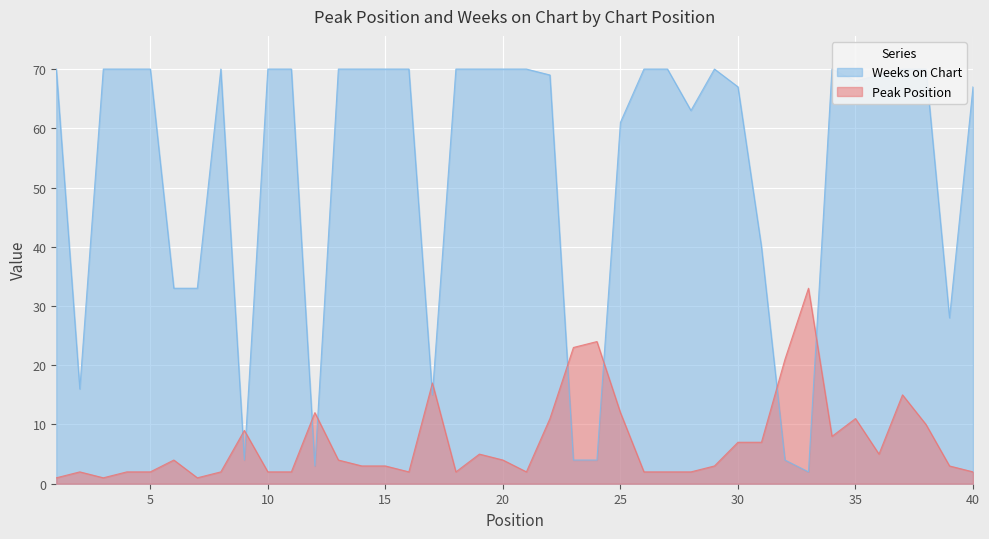

What is the maximum value for Peak Position?

33